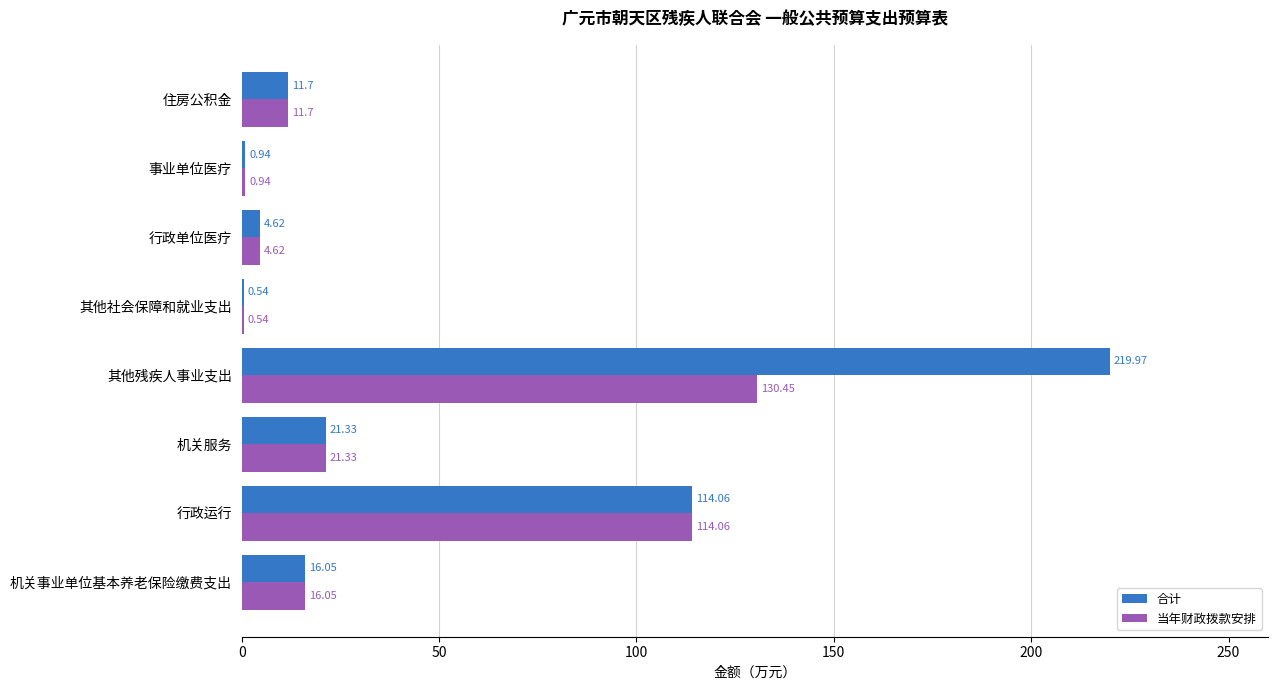

Between 其他残疾人事业支出 and 其他社会保障和就业支出, which series saw the biggest shift?

合计